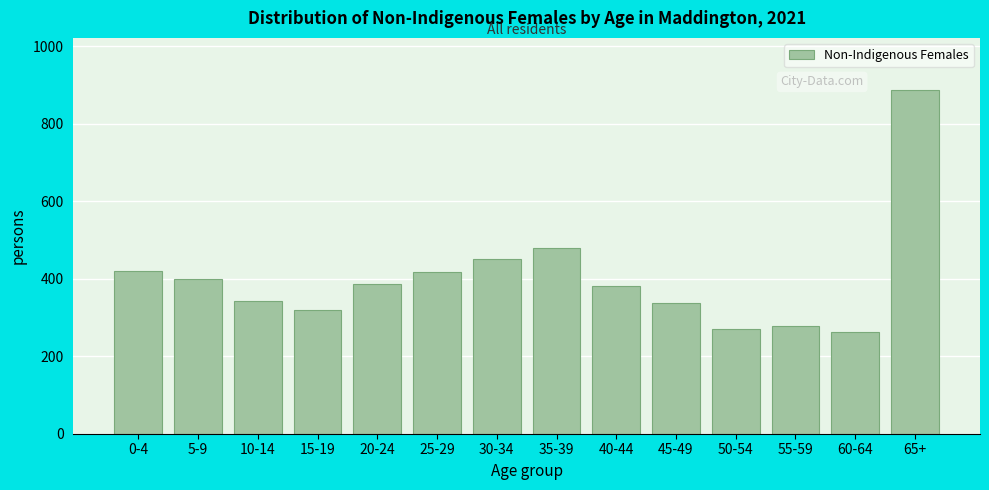

What is the ratio of the value at 60-64 to the value at 25-29?

0.6